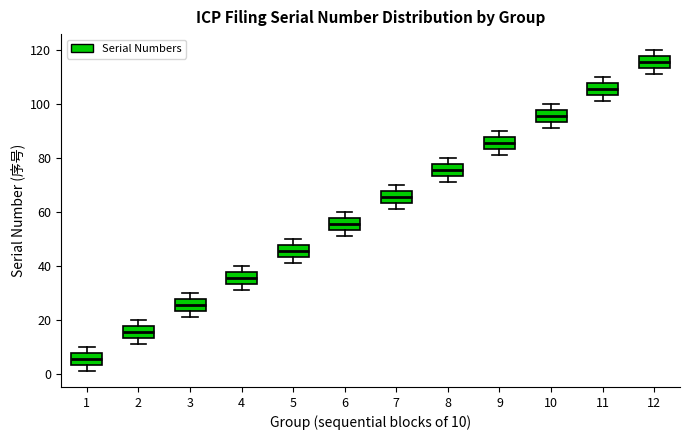

Reading left to right, read every box against the y-axis: the position of its median line, the range the box covers, and the ends of its whiskers. The values are not printed on the chart, so give them approximately, as read against the axis.

1: median 6, box 4 to 8, whiskers 2 to 10
2: median 16, box 14 to 18, whiskers 12 to 20
3: median 26, box 24 to 28, whiskers 22 to 30
4: median 36, box 34 to 38, whiskers 32 to 40
5: median 46, box 44 to 48, whiskers 42 to 50
6: median 56, box 54 to 58, whiskers 52 to 60
7: median 66, box 64 to 68, whiskers 62 to 70
8: median 76, box 74 to 78, whiskers 72 to 80
9: median 86, box 84 to 88, whiskers 82 to 90
10: median 96, box 94 to 98, whiskers 92 to 100
11: median 106, box 104 to 108, whiskers 102 to 110
12: median 116, box 114 to 118, whiskers 112 to 120